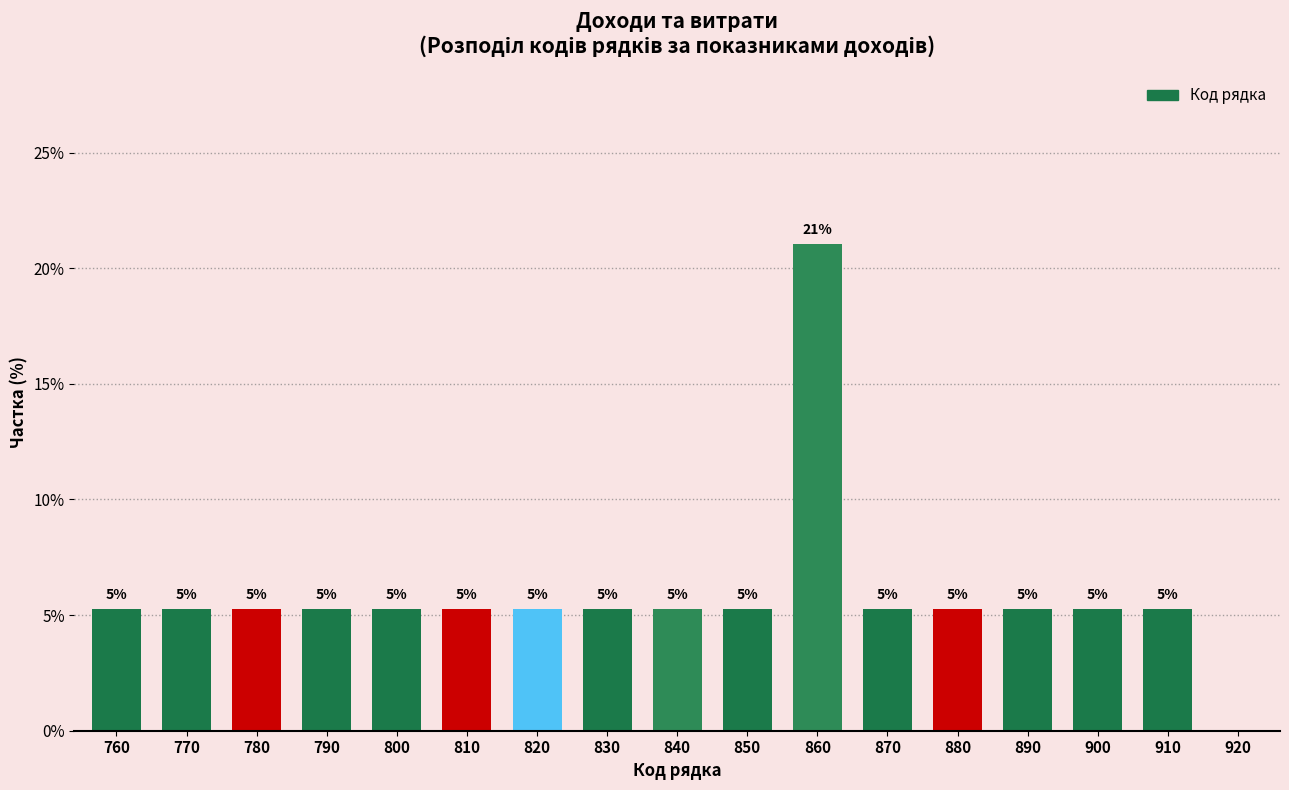

Are the bars horizontal?

No